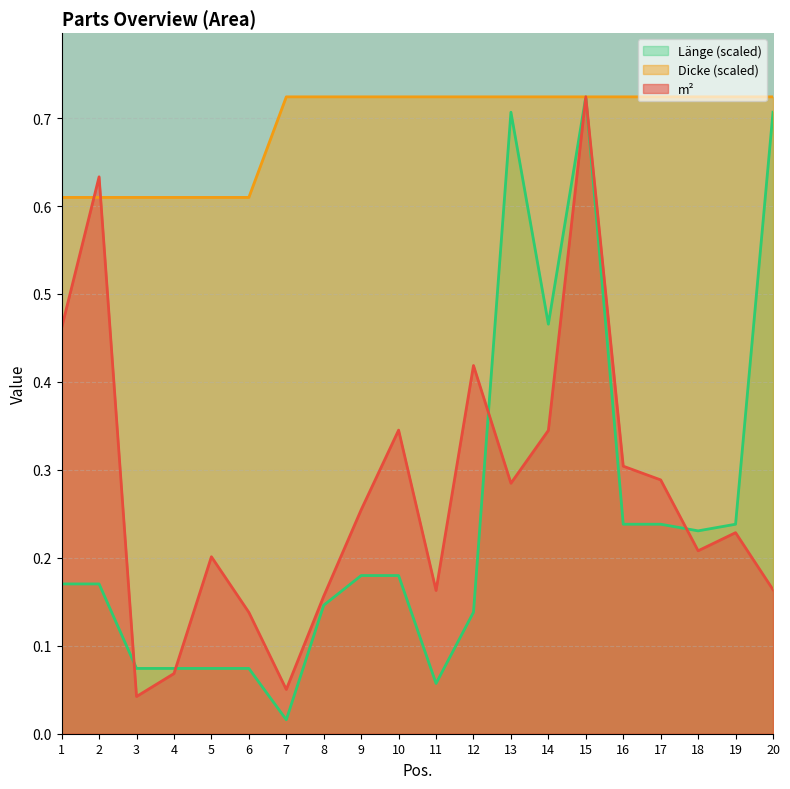

Reading right to left, transcribe all the data shown in this chart.

m²: 20=0.2	19=0.2	18=0.2	17=0.3	16=0.3	15=0.7	14=0.3	13=0.3	12=0.4	11=0.2	10=0.3	9=0.3	8=0.2	7=0.1	6=0.1	5=0.2	4=0.1	3=0.0	2=0.6	1=0.5
Dicke: 20=0.7	19=0.7	18=0.7	17=0.7	16=0.7	15=0.7	14=0.7	13=0.7	12=0.7	11=0.7	10=0.7	9=0.7	8=0.7	7=0.7	6=0.6	5=0.6	4=0.6	3=0.6	2=0.6	1=0.6
Länge: 20=0.7	19=0.2	18=0.2	17=0.2	16=0.2	15=0.7	14=0.5	13=0.7	12=0.1	11=0.1	10=0.2	9=0.2	8=0.1	7=0.0	6=0.1	5=0.1	4=0.1	3=0.1	2=0.2	1=0.2